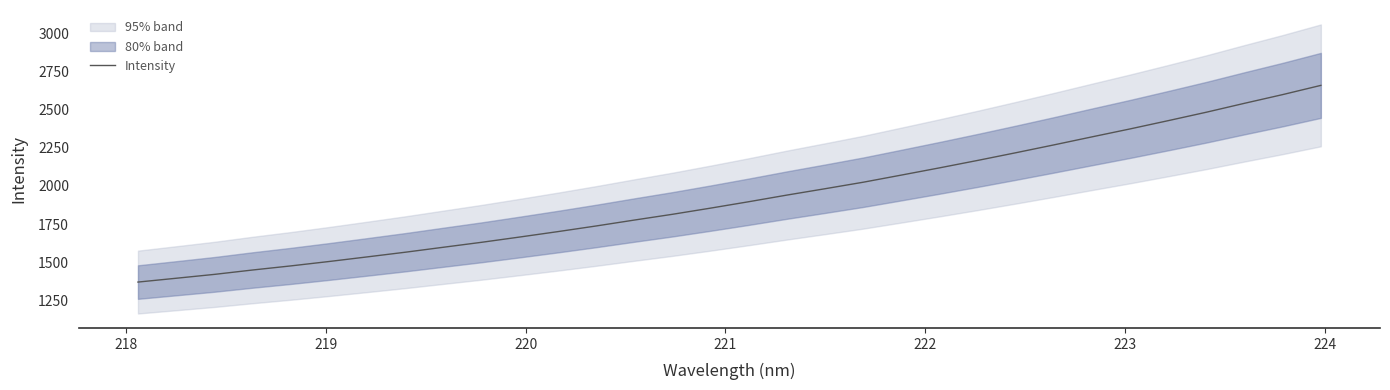

What is the highest value of the Intensity series?

2657.6